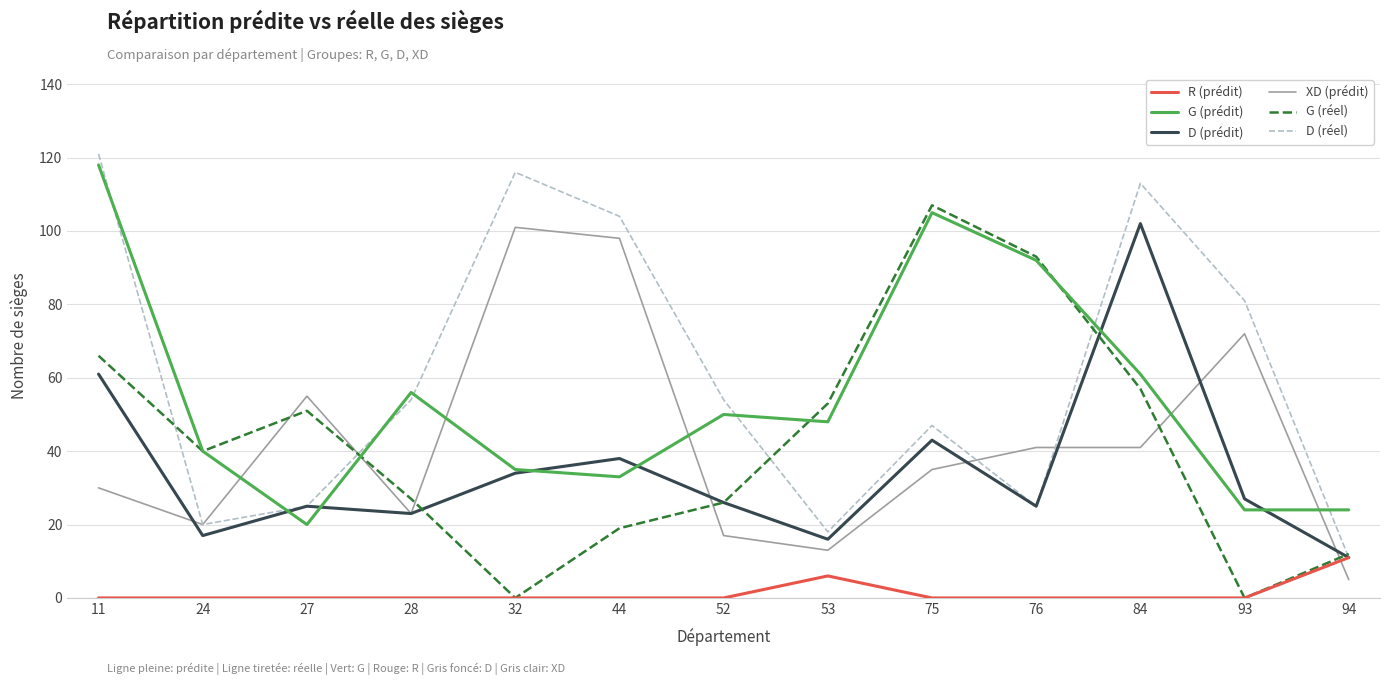

Reading left to right, extract all data points from this chart.

R (prédit): 11=0	24=0	27=0	28=0	32=0	44=0	52=0	53=6	75=0	76=0	84=0	93=0	94=11
G (prédit): 11=118	24=40	27=20	28=56	32=35	44=33	52=50	53=48	75=105	76=92	84=61	93=24	94=24
D (prédit): 11=61	24=17	27=25	28=23	32=34	44=38	52=26	53=16	75=43	76=25	84=102	93=27	94=11
XD (prédit): 11=30	24=20	27=55	28=23	32=101	44=98	52=17	53=13	75=35	76=41	84=41	93=72	94=5
G (réel): 11=66	24=40	27=51	28=27	32=0	44=19	52=26	53=53	75=107	76=93	84=57	93=0	94=12
D (réel): 11=121	24=20	27=25	28=54	32=116	44=104	52=54	53=18	75=47	76=25	84=113	93=81	94=11